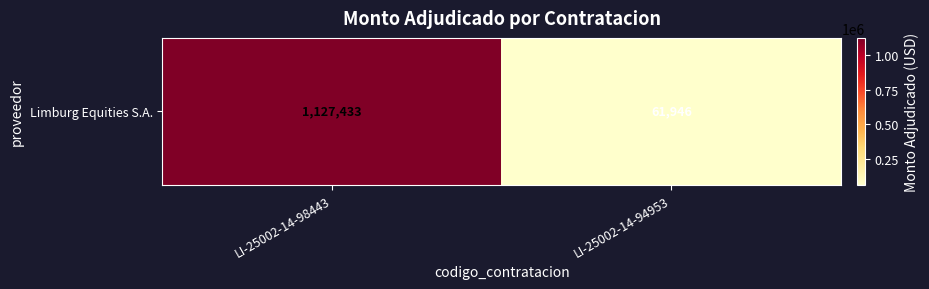

What is the approximate value at LI-25002-14-98443, to the nearest 10?

1127430